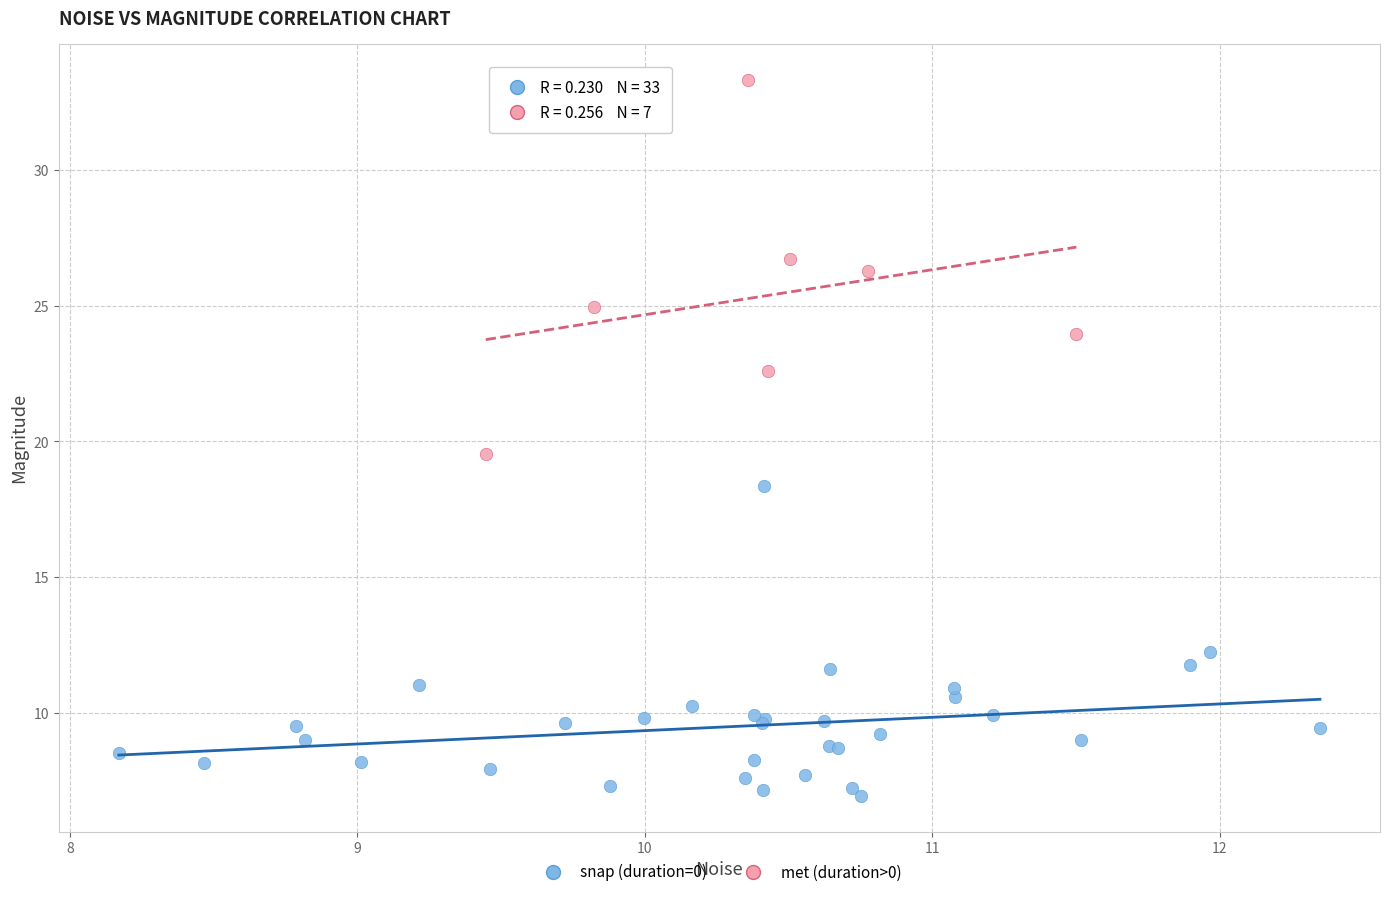

Which series reaches the minimum Y coordinate?

snap (duration=0)